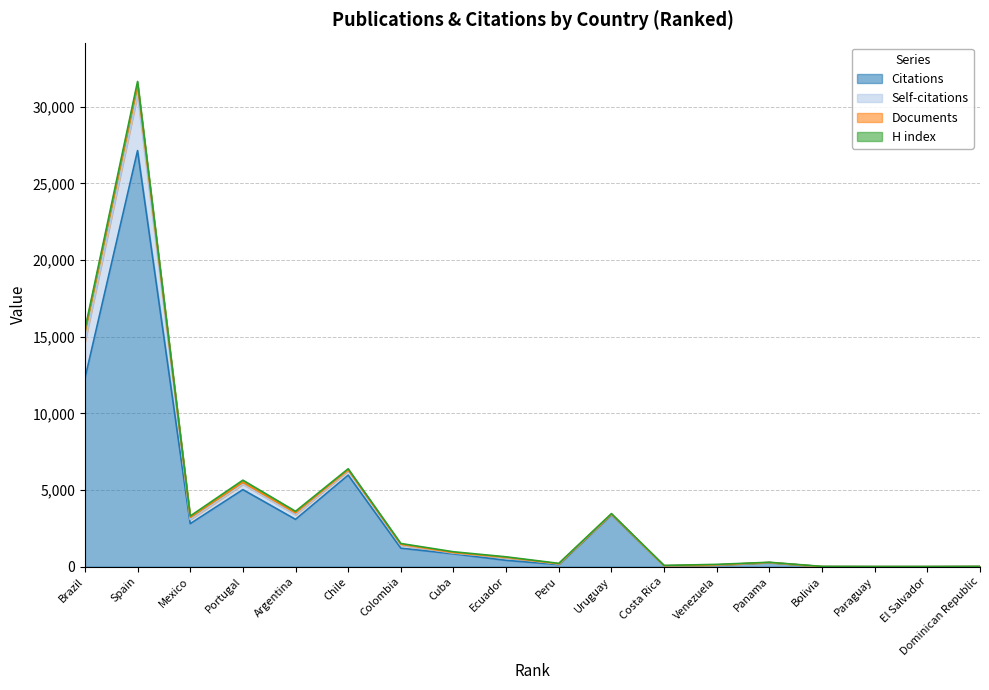

True or false: Citations has more than 0 points higher than both neighbors.

True